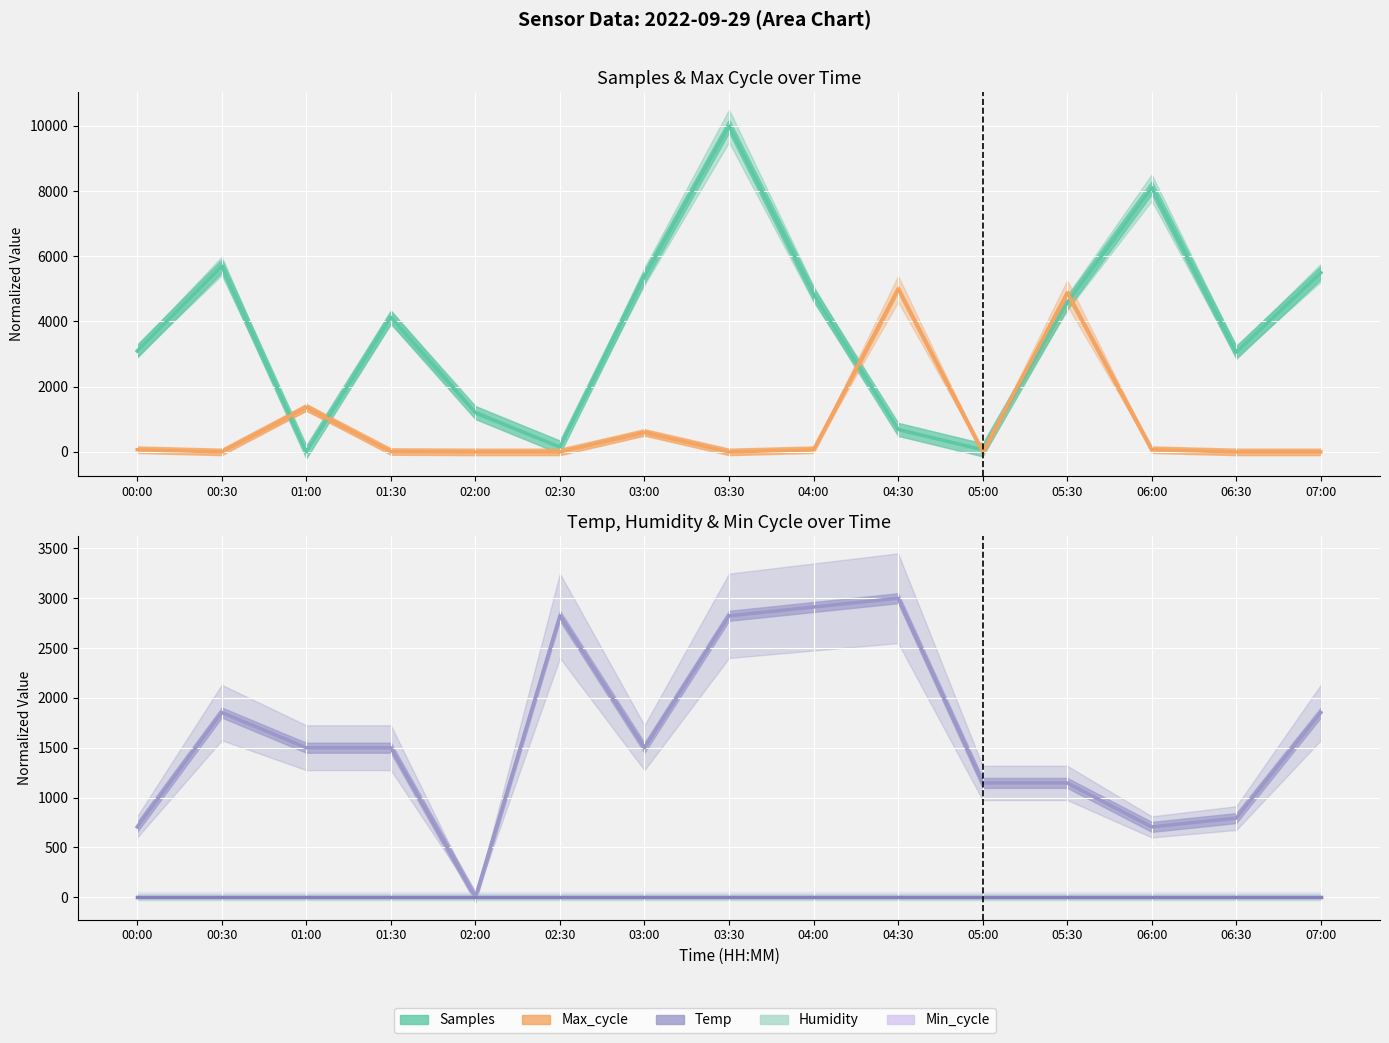

Which series has the largest total across all categories?

Samples